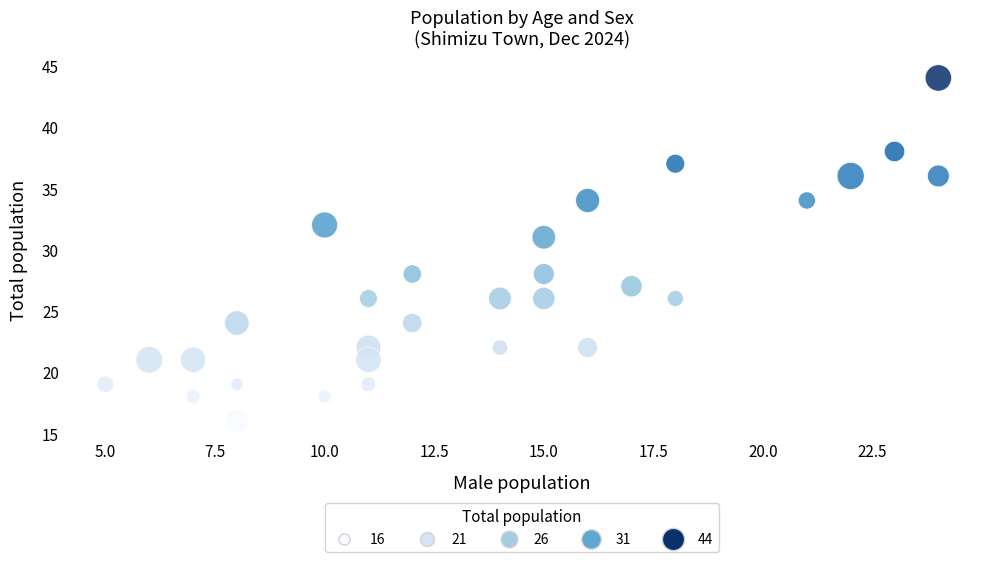

What Y value in the scatter plot is closest to 30?

31